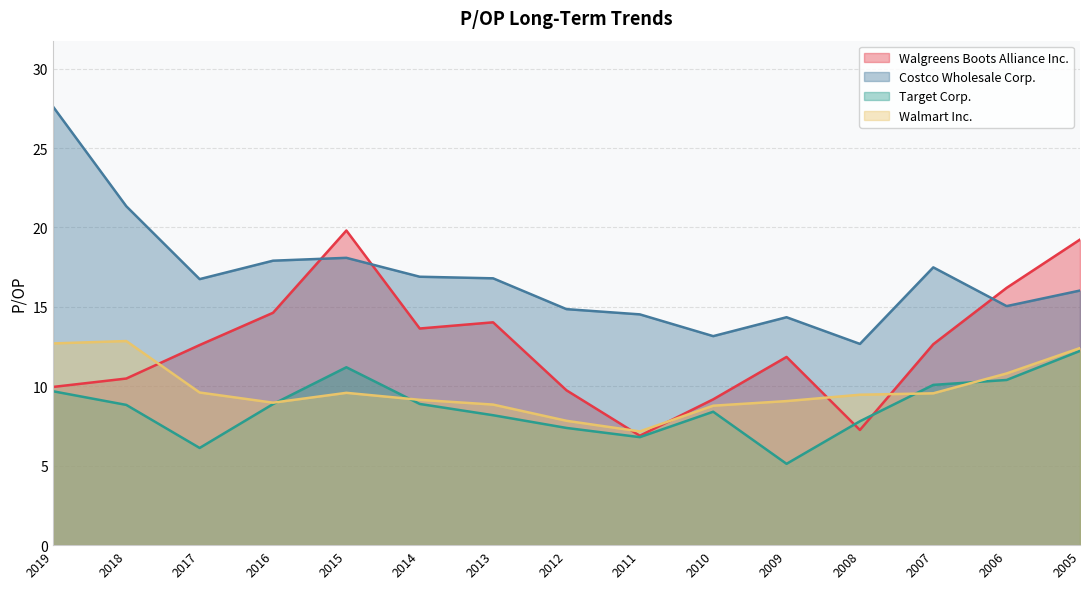

What is the value of the Walmart Inc. point at the 5th from the left?

9.6